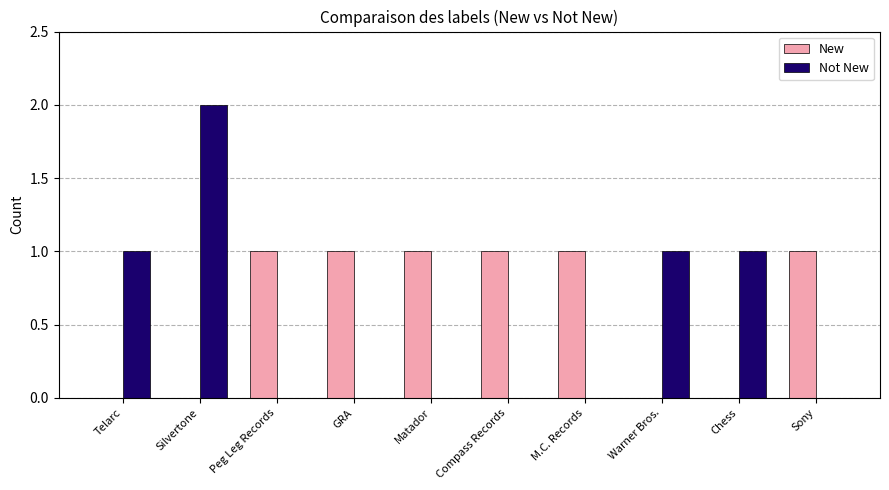

The value of New at Compass Records is 1. True or false?

True